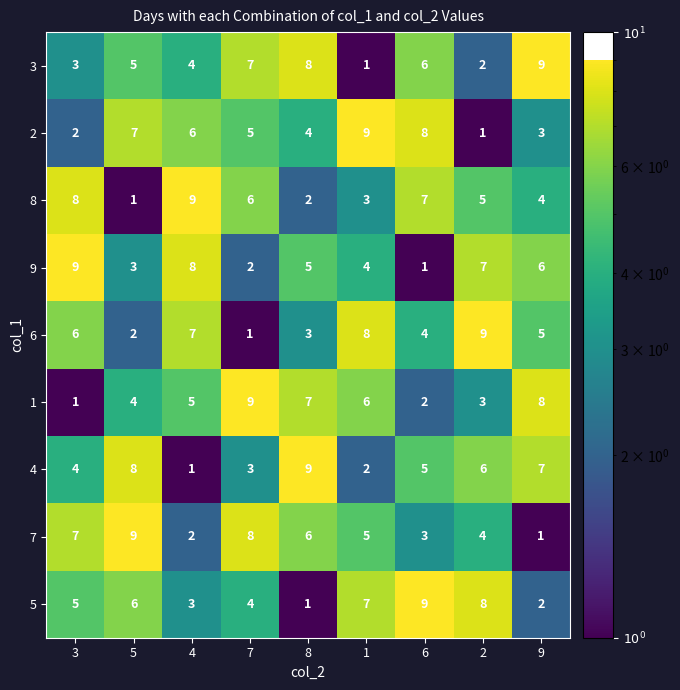

Is the value of 7 at 5 greater than the value of 6 at 9?

Yes